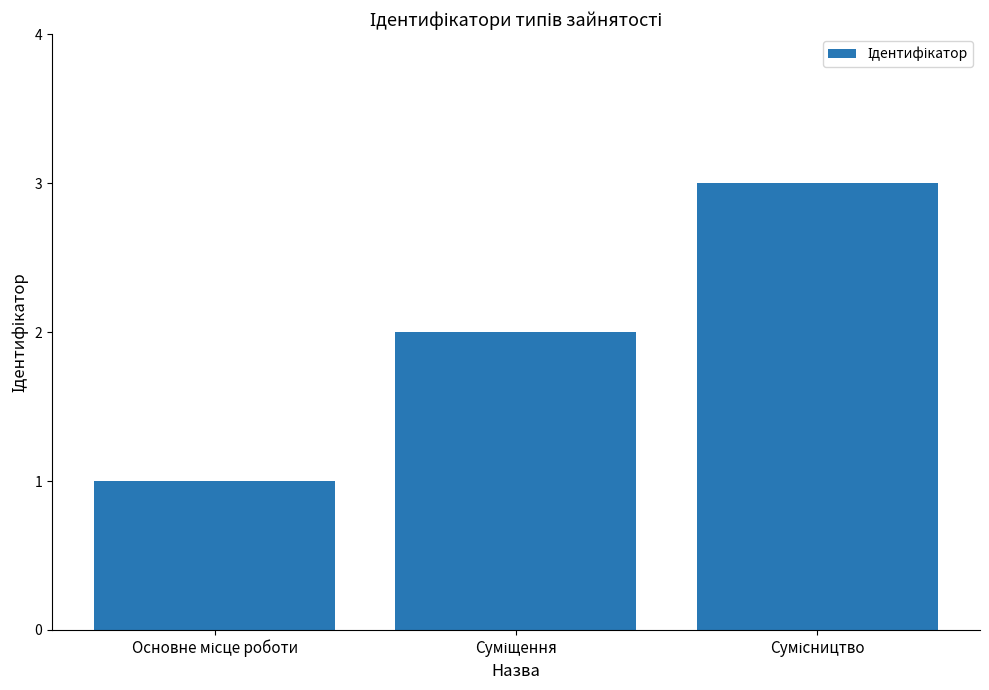

What is the sum of all values?

6